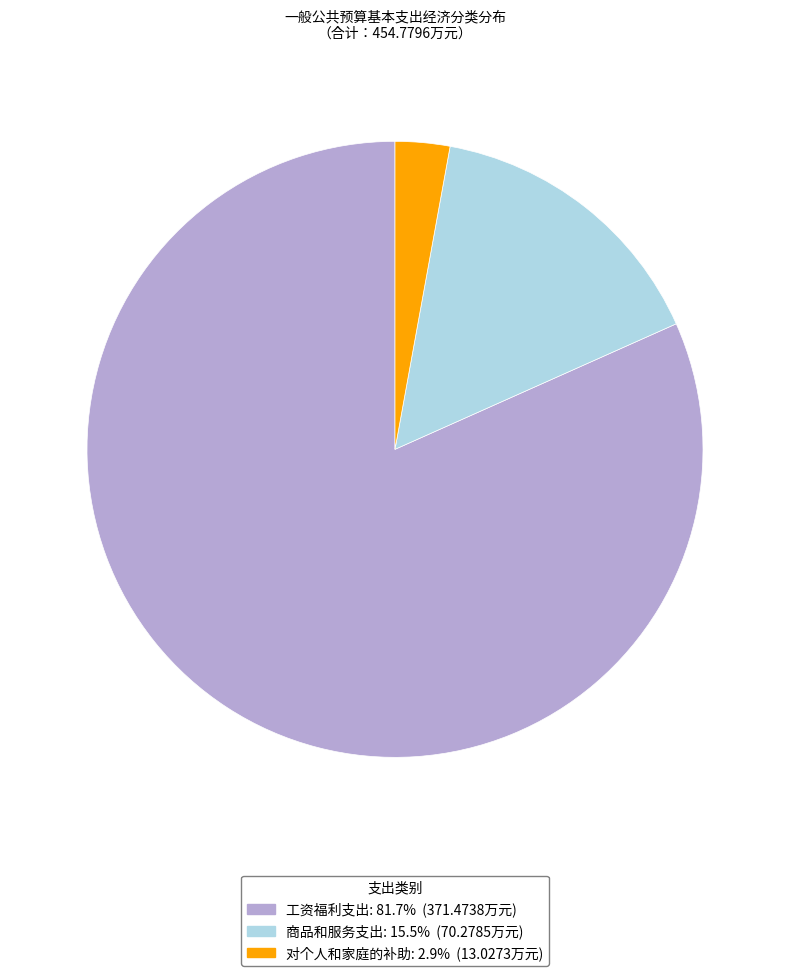

Rank the categories by value from lowest to highest.

对个人和家庭的补助, 商品和服务支出, 工资福利支出